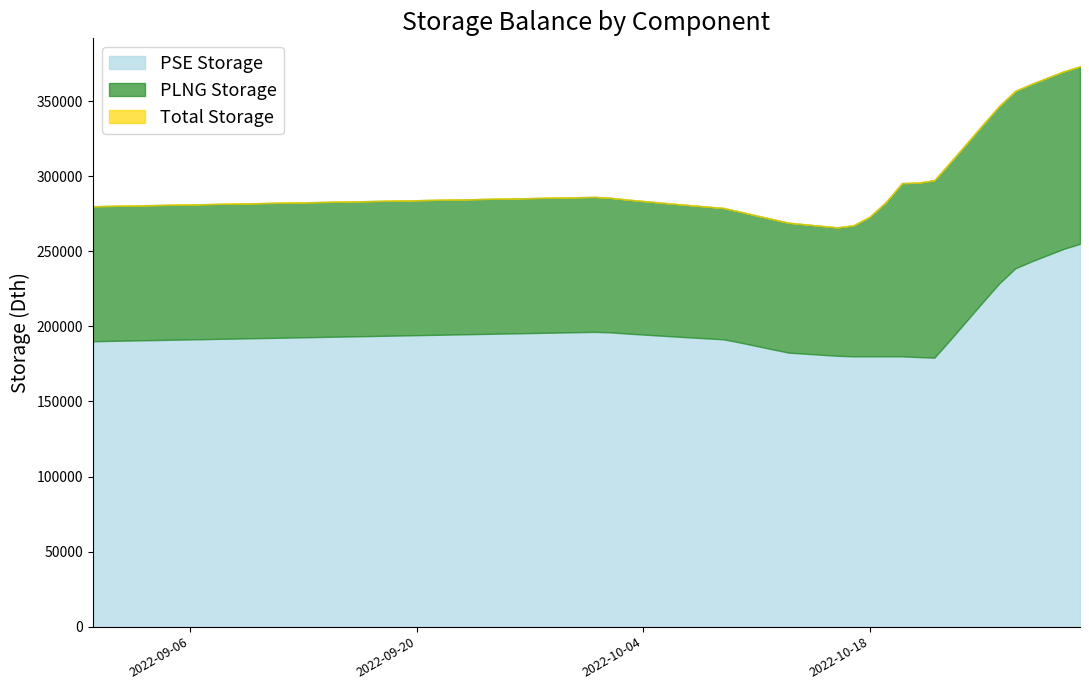

What is the spread (max minus min) of values at 2022-10-29?

247466.3